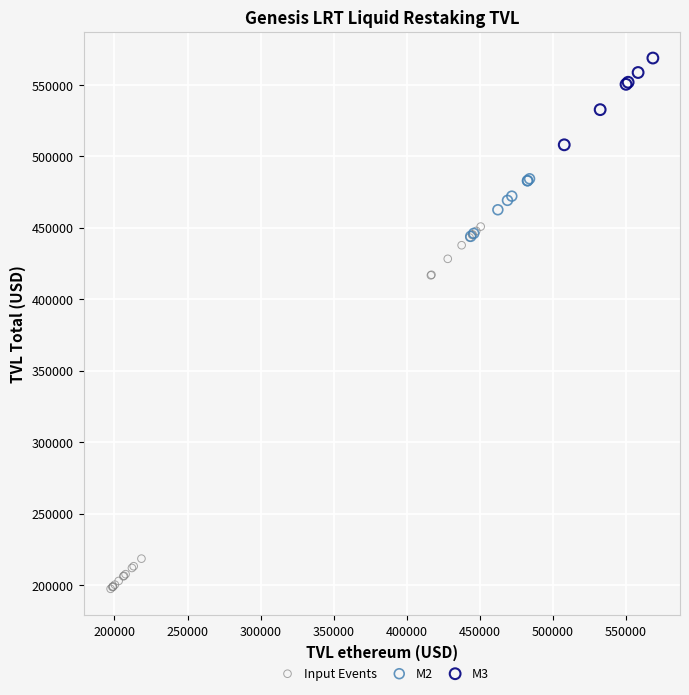

Which series has the widest spread of Y values?

Input Events